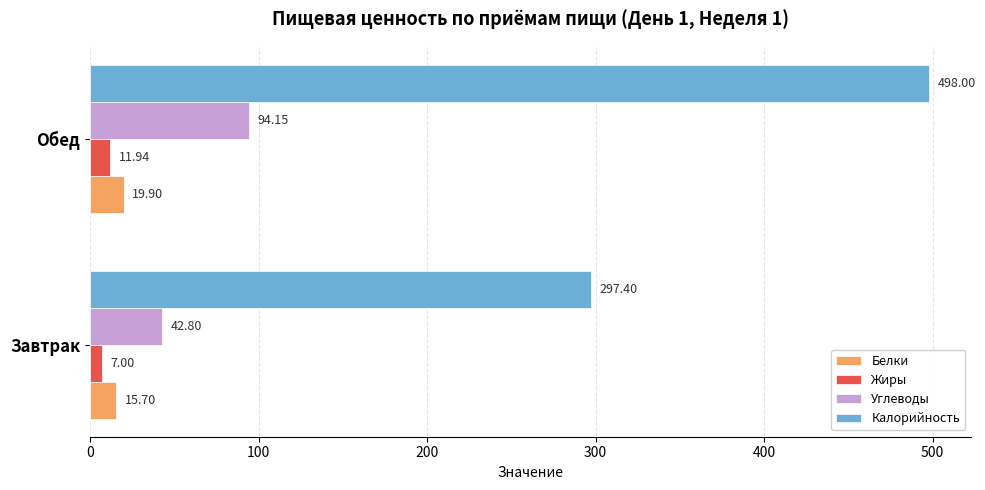

What are all the series names shown in the legend?

Белки, Жиры, Углеводы, Калорийность